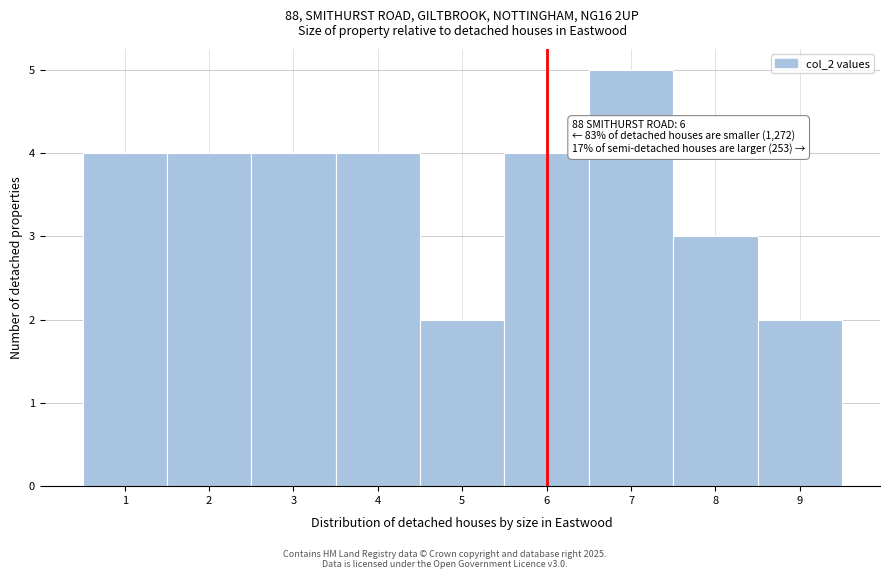

Over which range of the x-axis is the bar tallest?

6.5 to 7.5